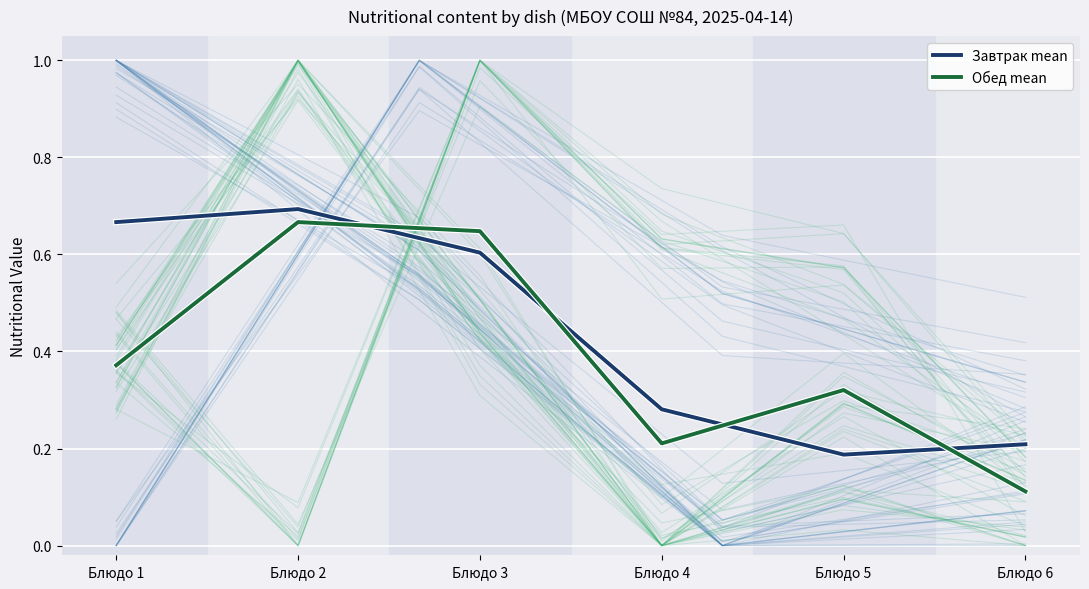

True or false: Завтрак mean and Обед mean intersect in this chart.

True